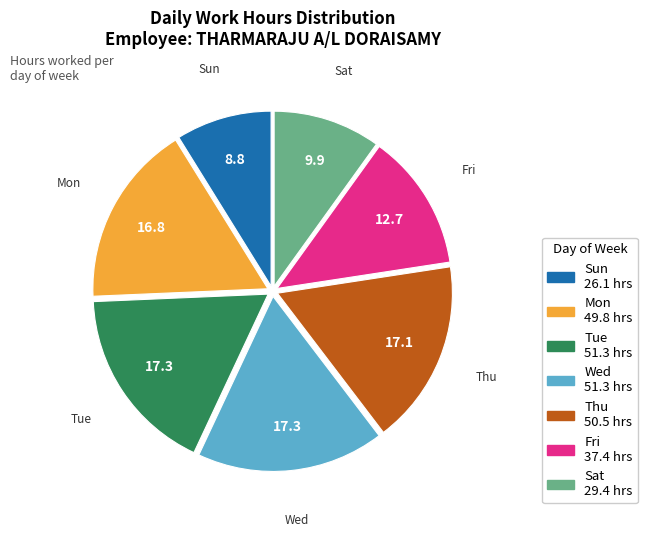

Is there any slice that represents more than half of the pie?

No